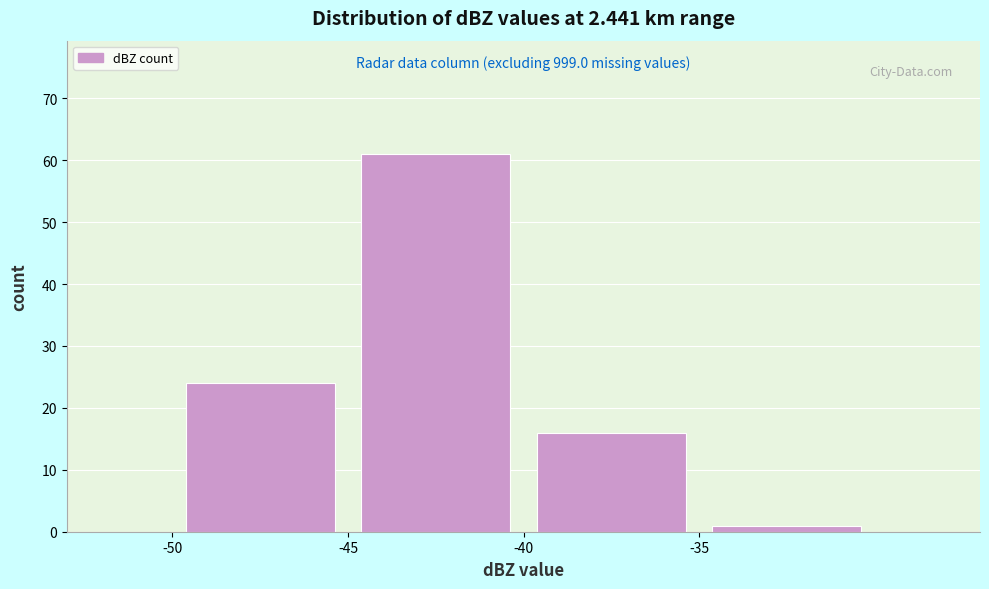

Over which range of the x-axis is the bar tallest?

-45 to -40